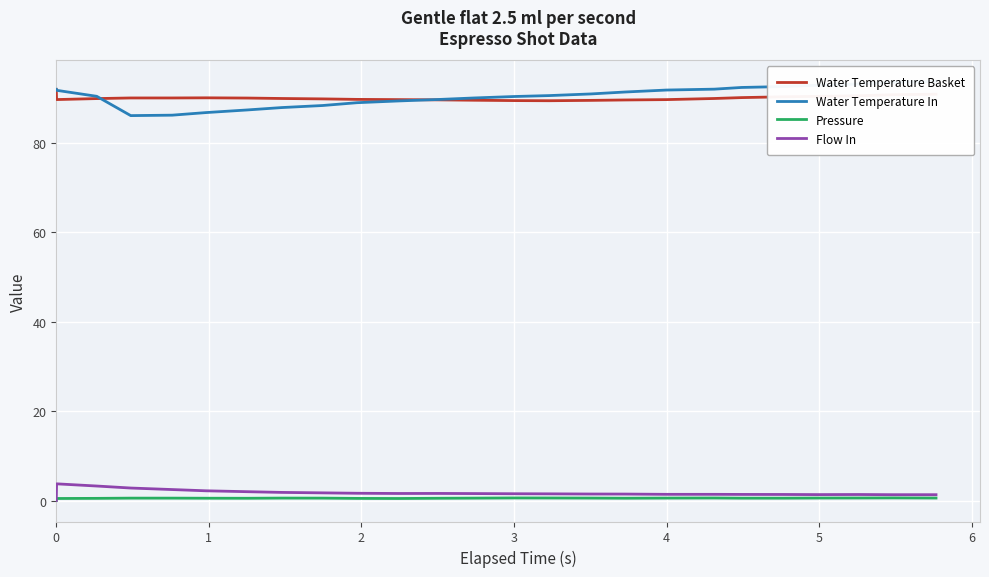

In Water Temperature Basket, how many points are lower than both neighbors (excluding endpoints)?

2